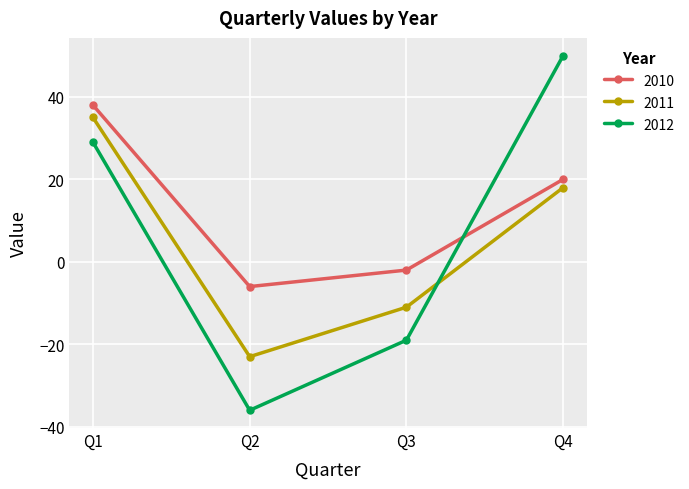

Rank the series by their average value, from lowest to highest.

2011, 2012, 2010